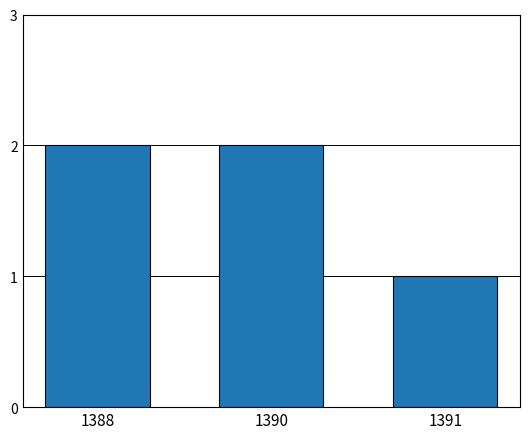

How many bars are there in total?

3